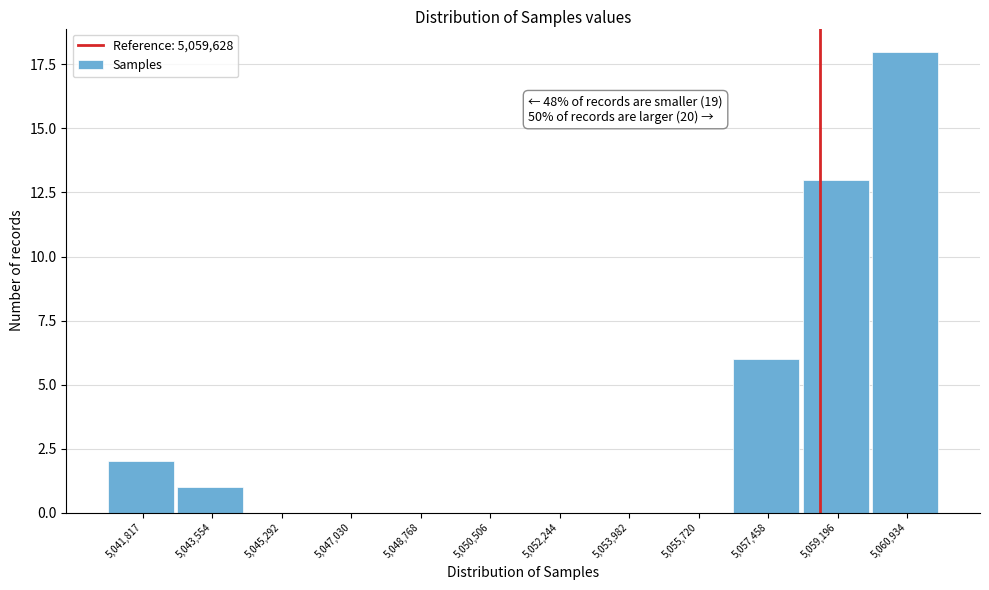

Reading left to right, list all the values displayed in this chart.

5,041,817=2	5,043,554=1	5,045,292=0	5,047,030=0	5,048,768=0	5,050,506=0	5,052,244=0	5,053,982=0	5,055,720=0	5,057,458=6	5,059,196=13	5,060,934=18